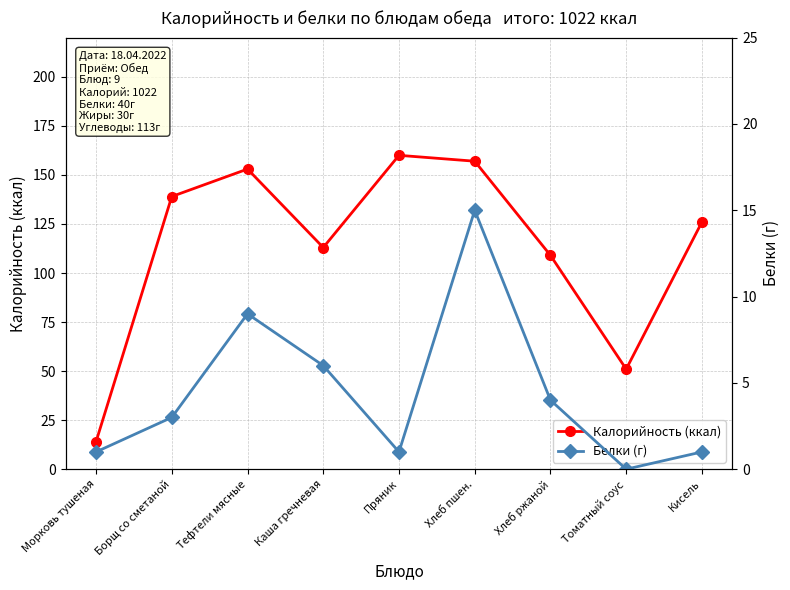

Between Каша гречневая and Хлеб ржаной, which series saw the biggest shift?

Калорийность (ккал)